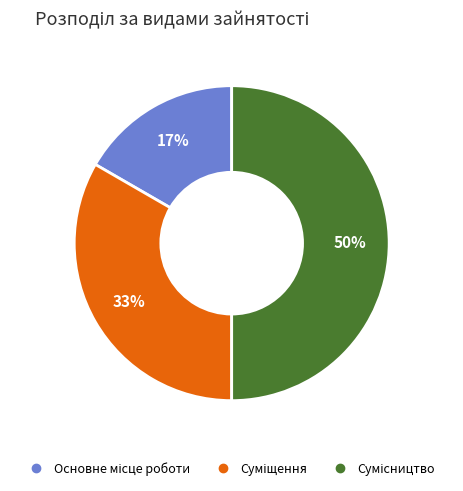

To the nearest percent, what is the average slice percentage?

33%